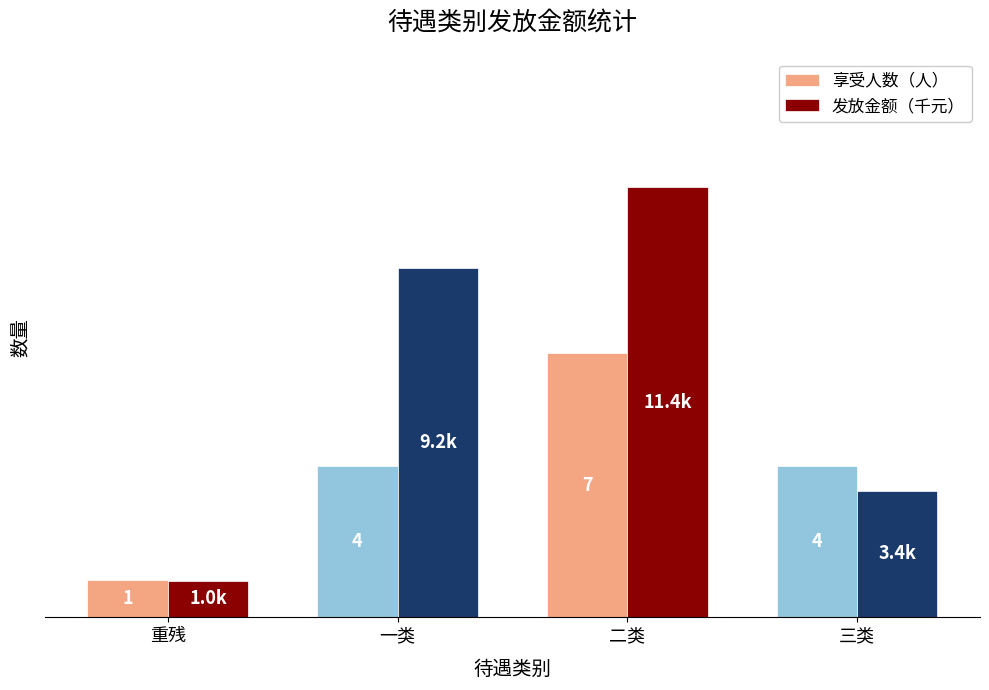

What are all the series names shown in the legend?

享受人数（人）, 发放金额（千元）